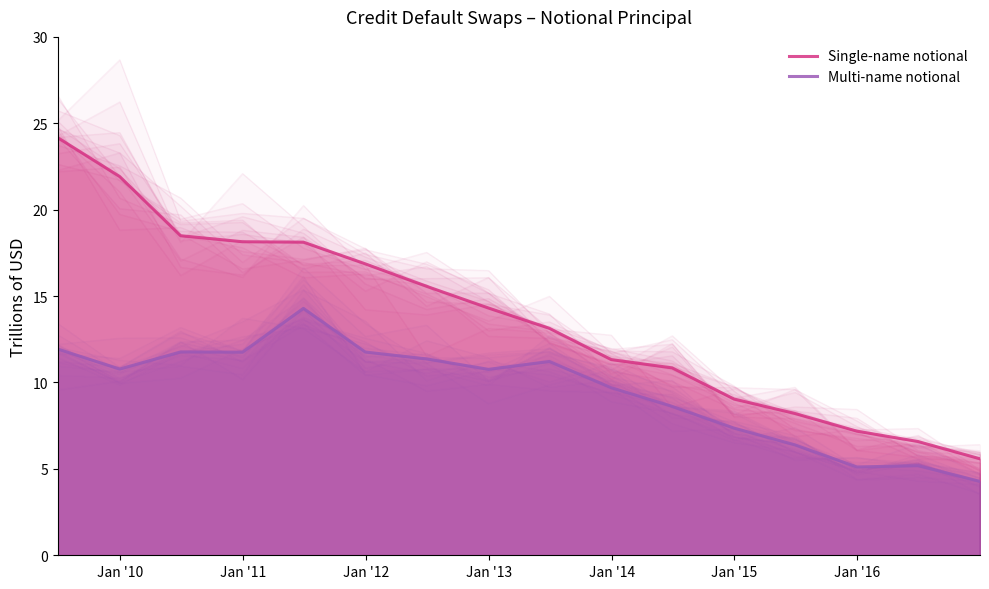

The value of Multi-name notional at Jan '12 is 20.4. True or false?

False